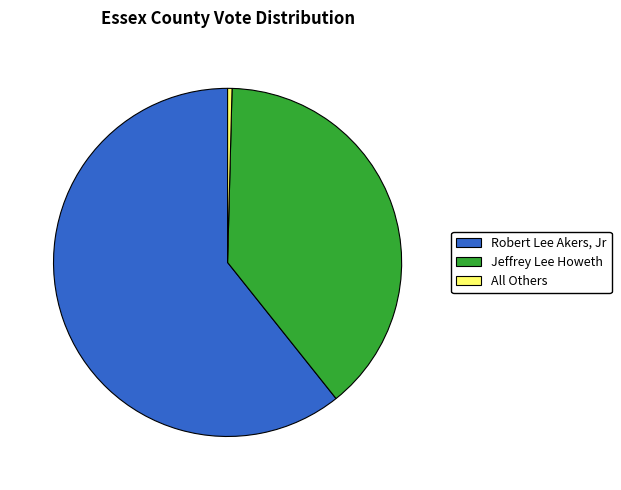

Combined, do All Others and Robert Lee Akers, Jr account for over 50%?

Yes